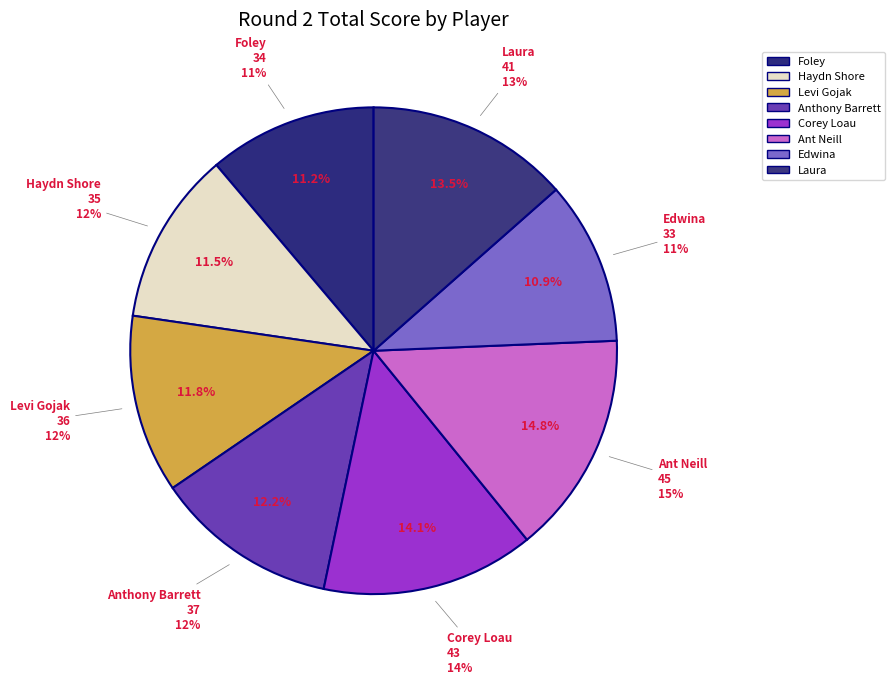

Approximately how many times larger is the value at Anthony Barrett (MA1) compared to Corey Loau (MA1)?

0.9